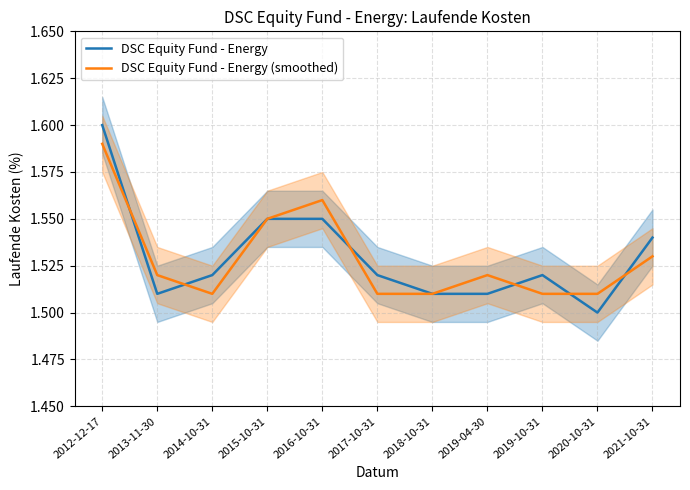

At 2018-10-31, list the series in order from largest to smallest.

DSC Equity Fund - Energy, DSC Equity Fund - Energy (smoothed)